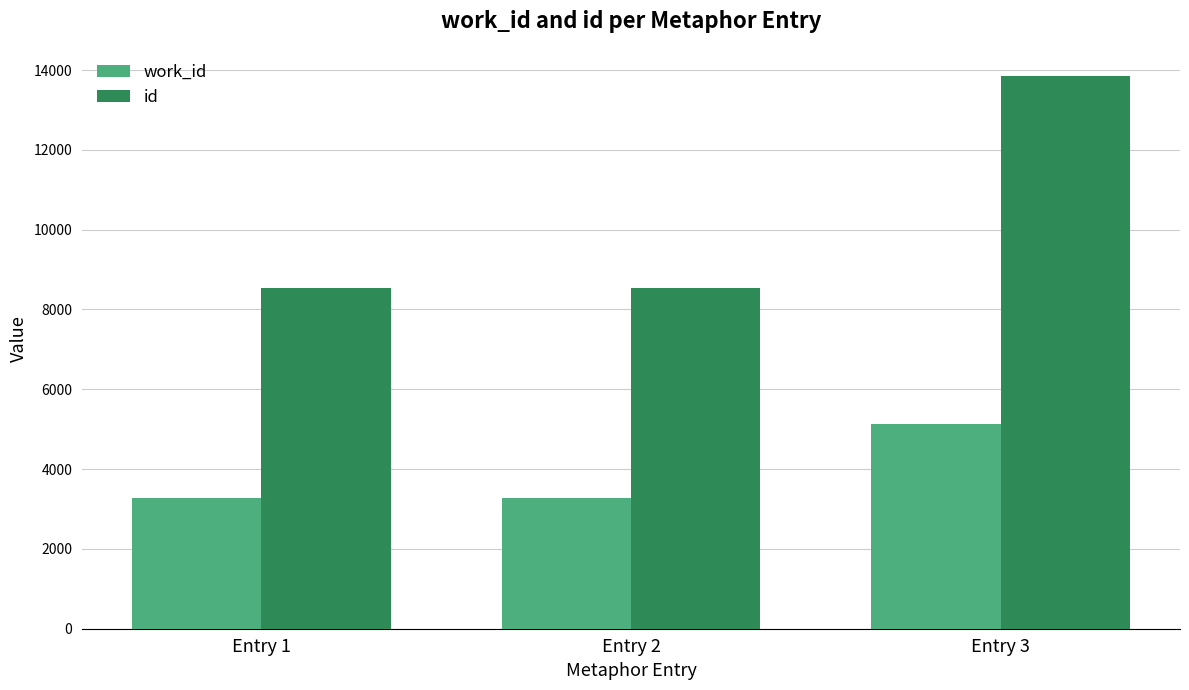

What is the difference between the highest and lowest values at Entry 2?

5261